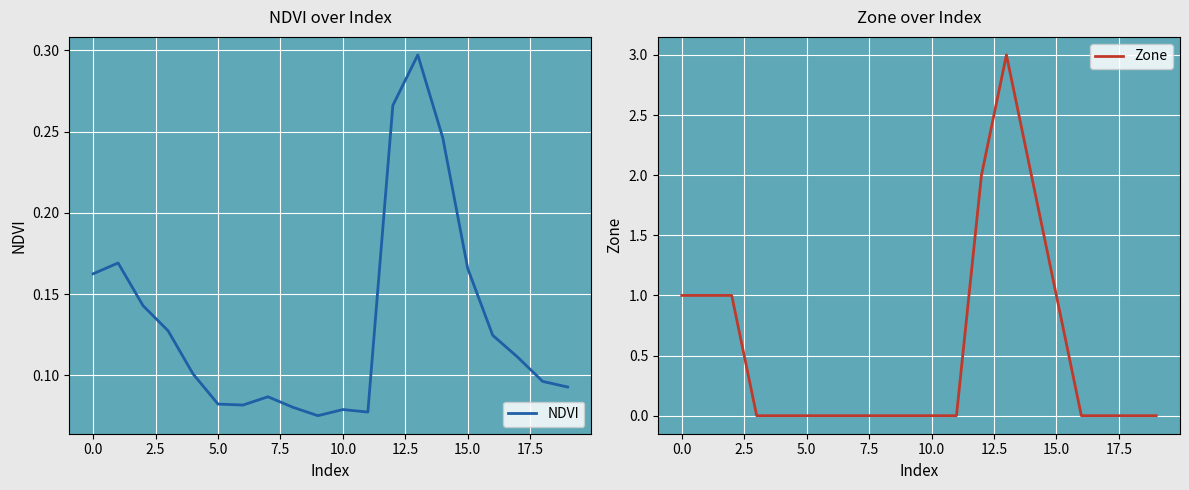

List the series in order of their overall mean, lowest first.

NDVI, Zone